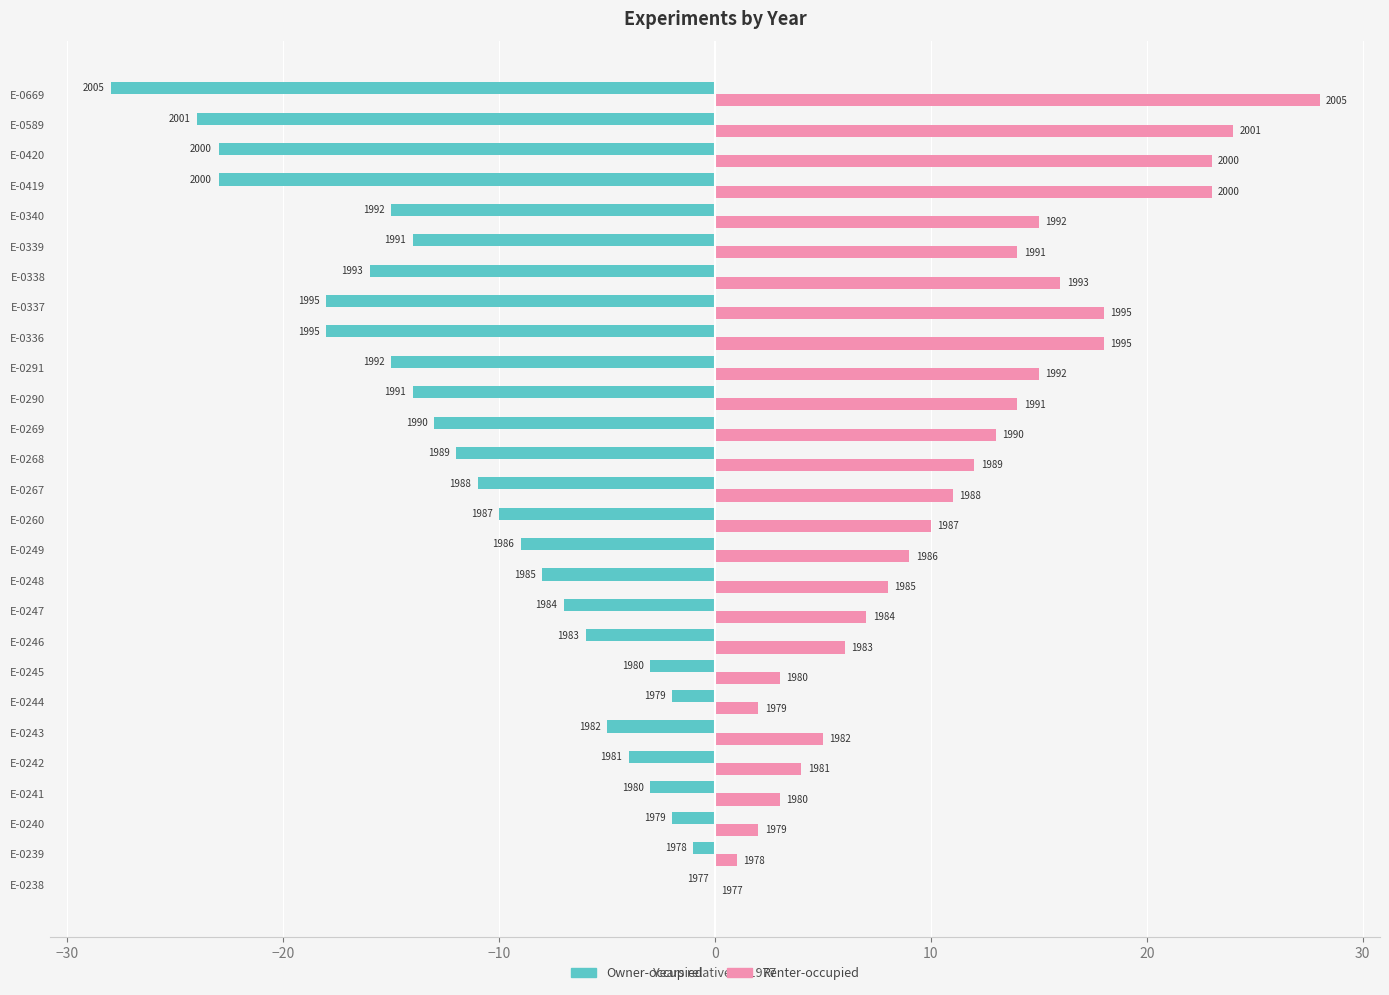

Which series has the largest range (max minus min)?

Owner-occupied